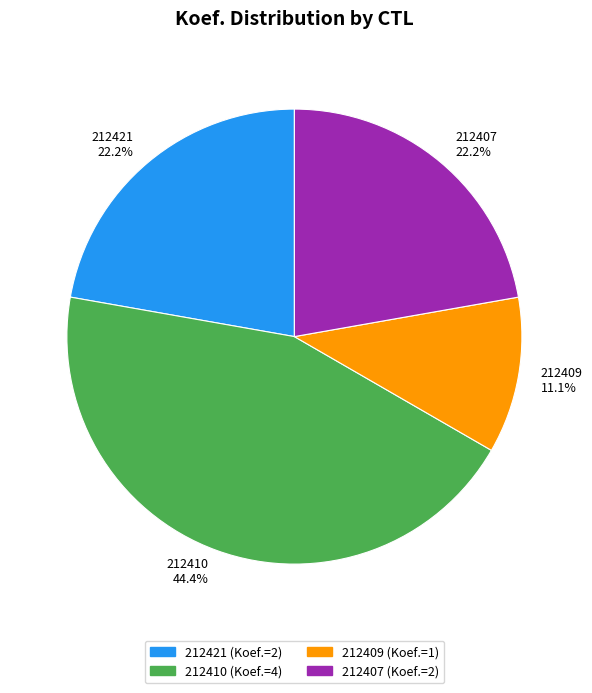

To the nearest percent, what is the difference between the 212421 and 212410 slice percentages?

22%